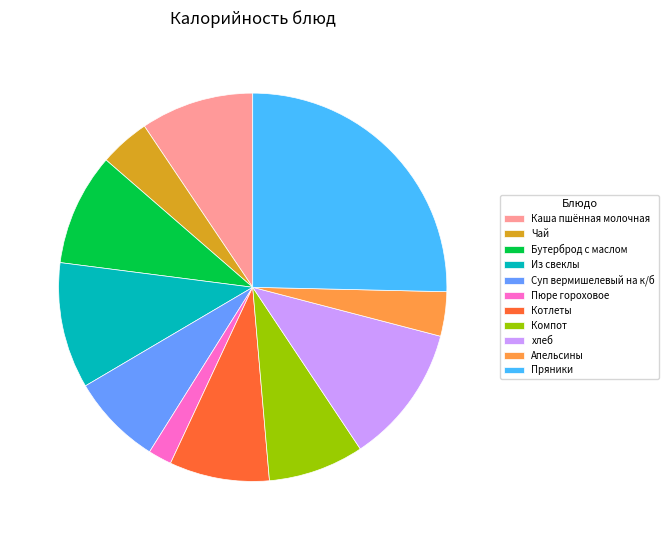

Approximately how many times larger is the value at Компот compared to Каша пшённая молочная?

0.8